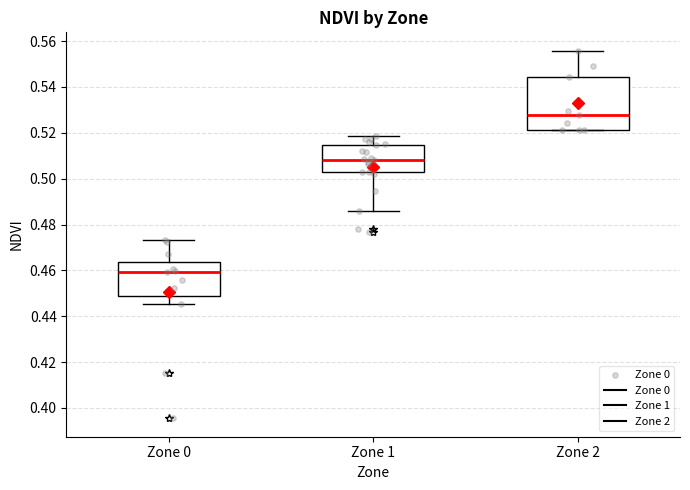

Comparing the boxes themselves (not the whiskers), which one is the tallest?

Zone 2